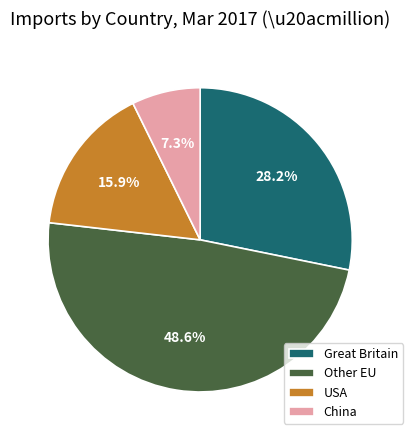

How many segments does this pie chart have?

4